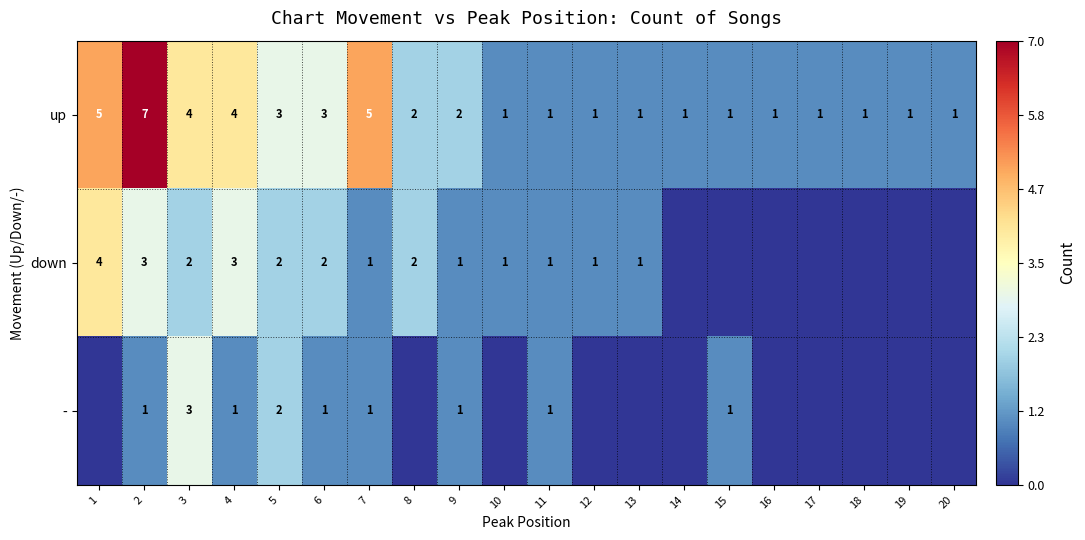

What is the difference between the highest and lowest values at 7?

4